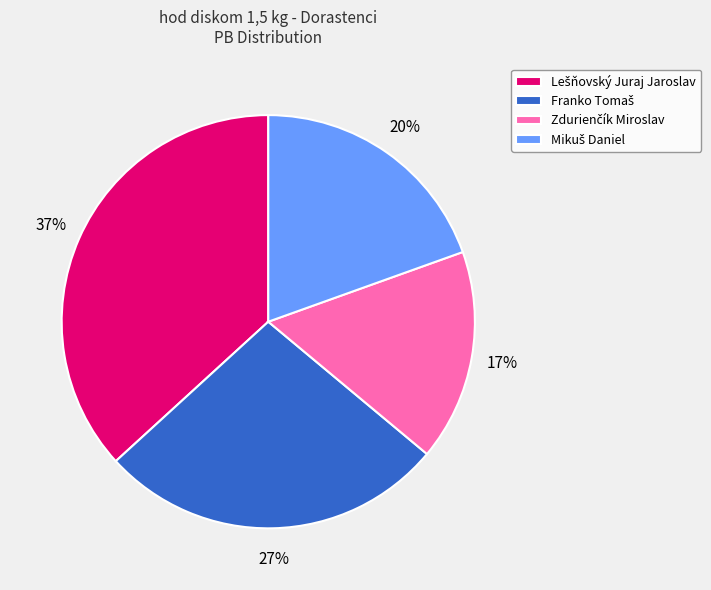

Is there a majority slice in this chart?

No